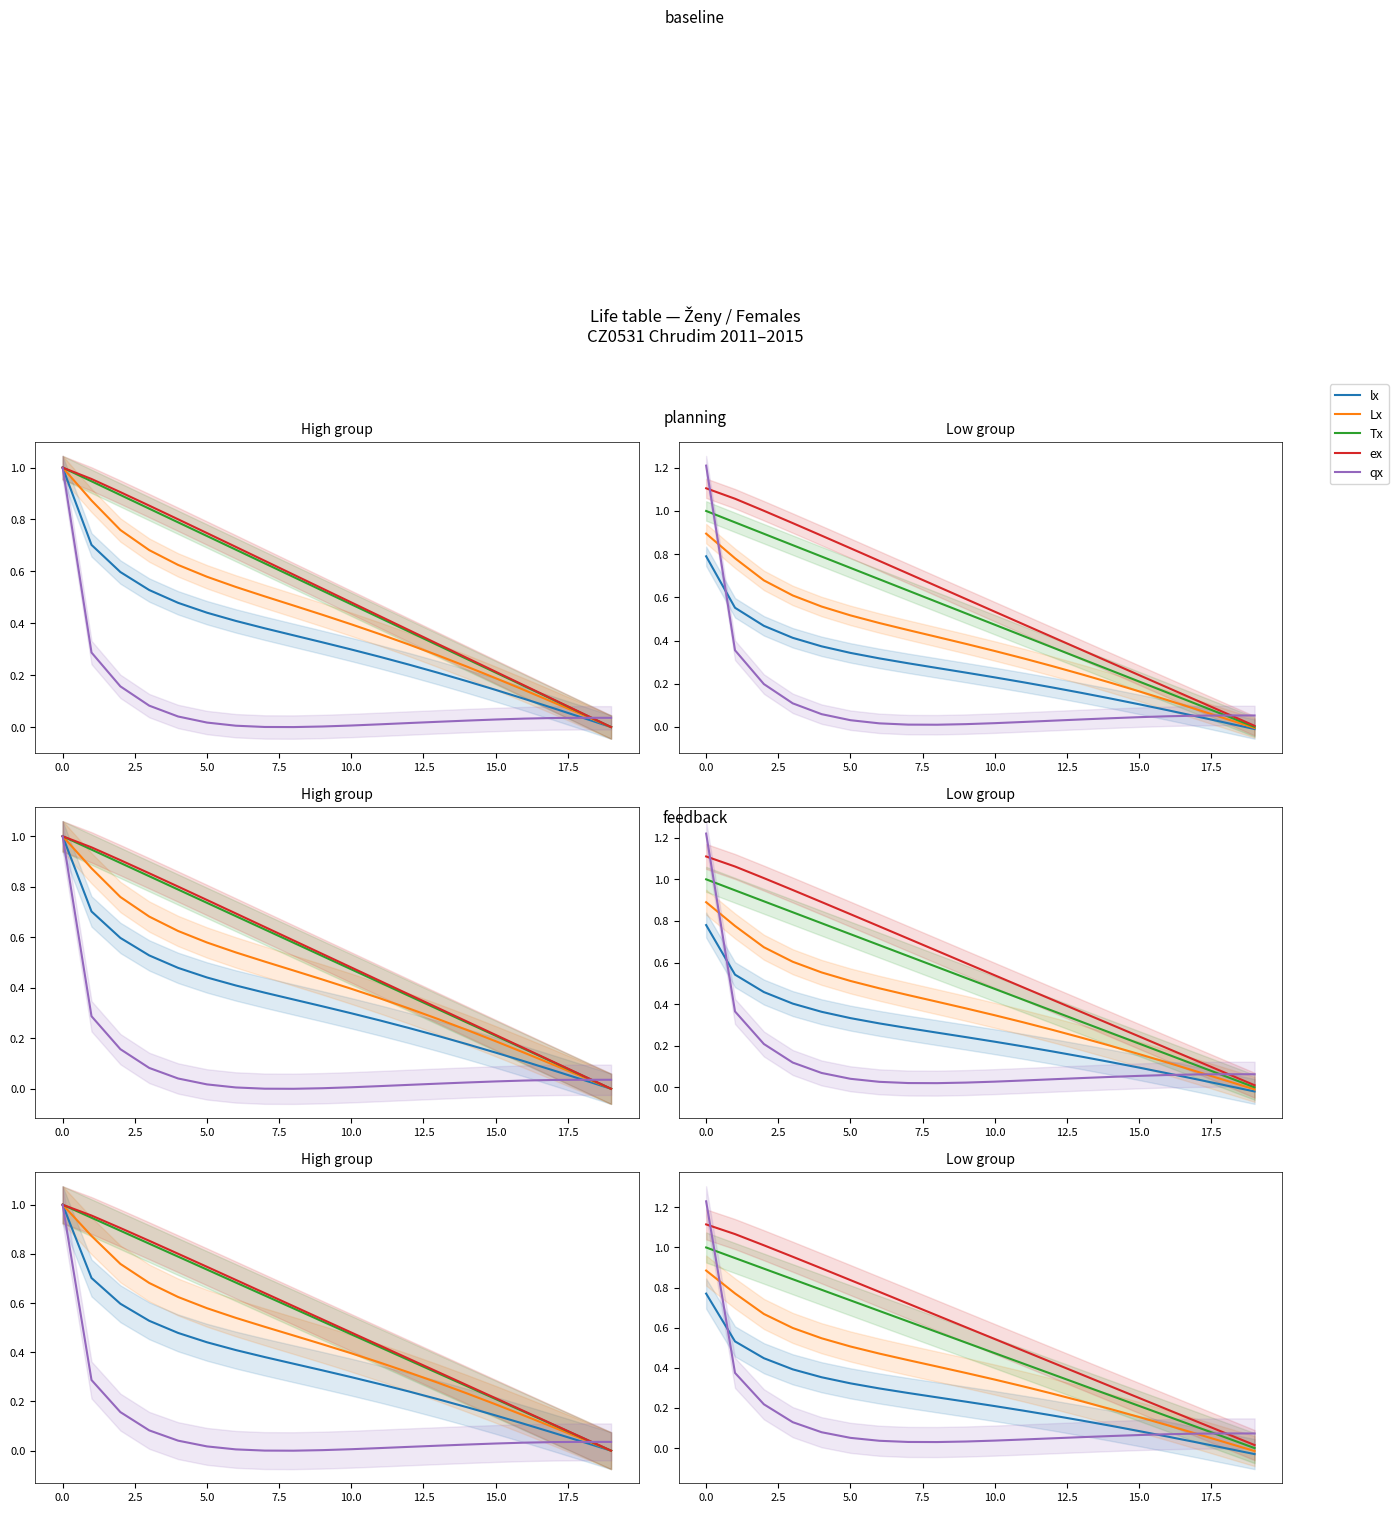

How many lines are shown in the chart?

5